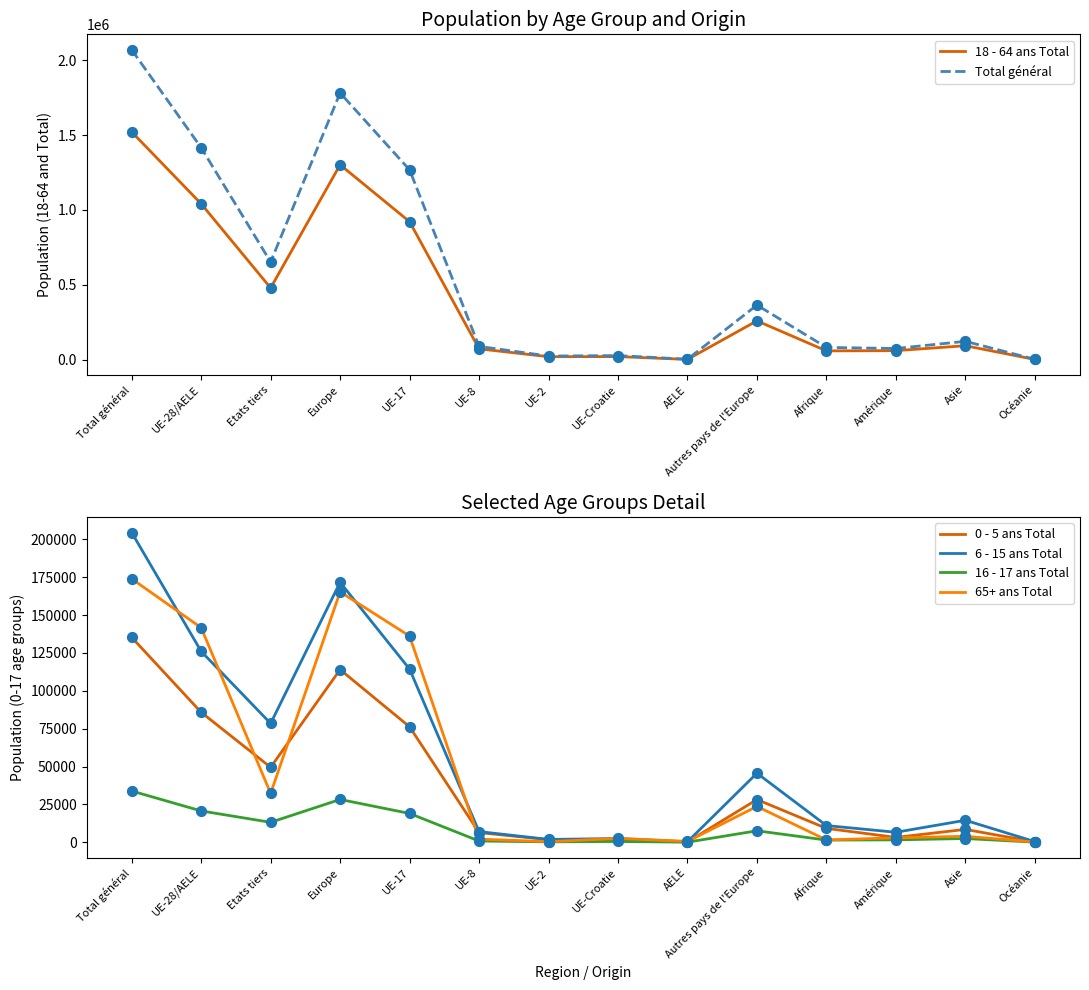

What are all the series names shown in the legend?

18 - 64 ans Total, Total général, 0 - 5 ans Total, 6 - 15 ans Total, 16 - 17 ans Total, 65+ ans Total